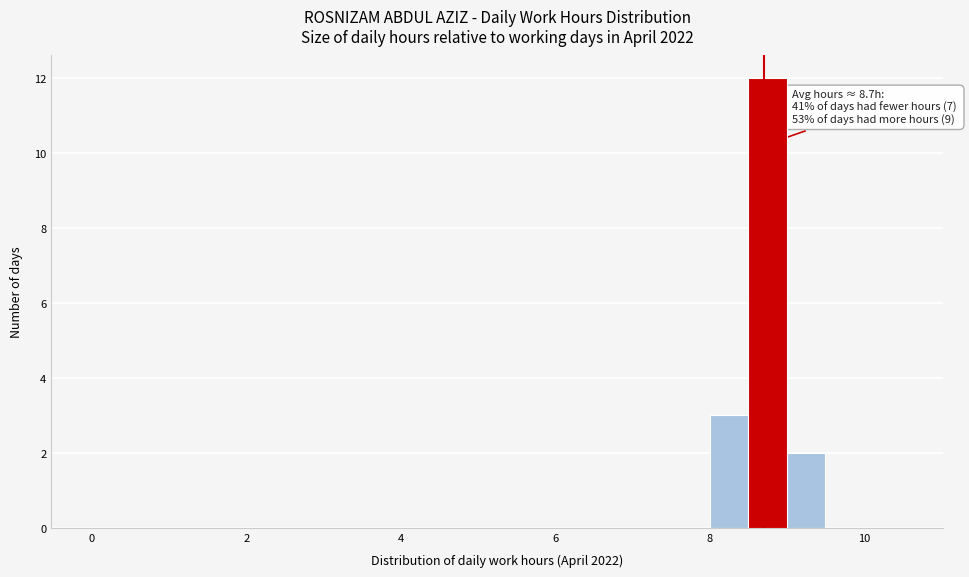

Around what value on the x-axis is the tallest bar? Give the approximate position of its centre, as read against the axis.

8.8